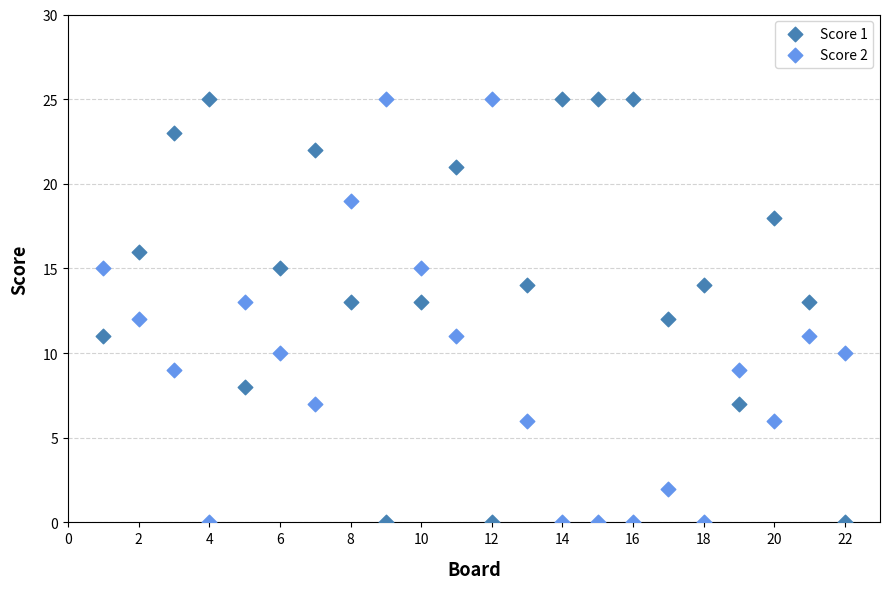

What is the X range (max minus min) for the scatter plot?

21